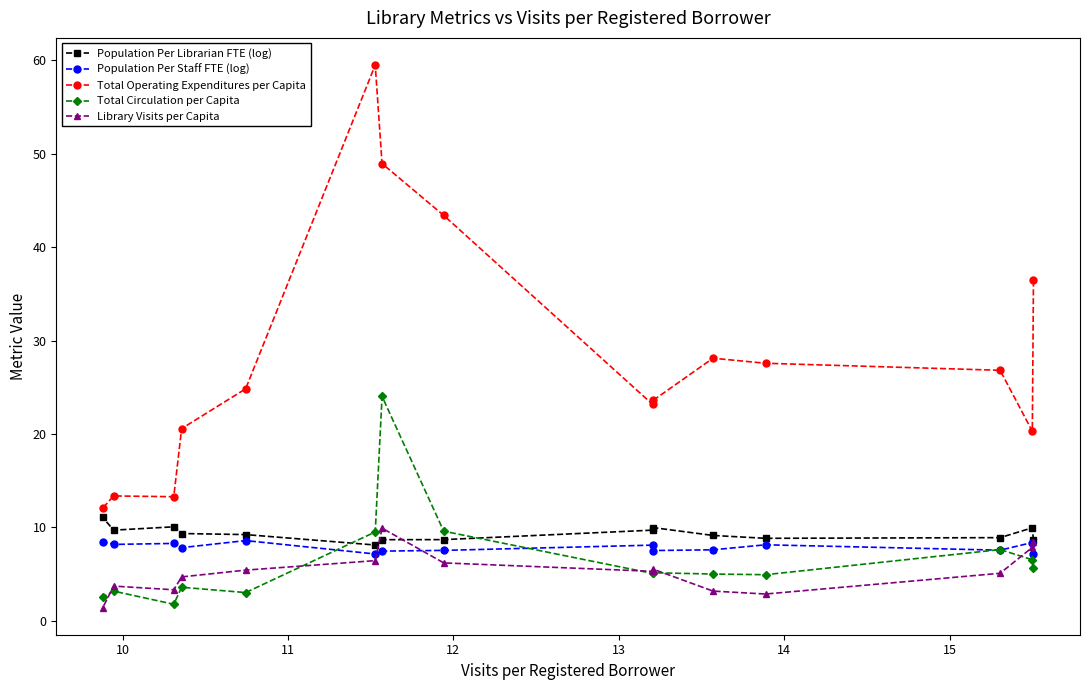

Which series has the largest range (max minus min)?

Total Operating Expenditures per Capita